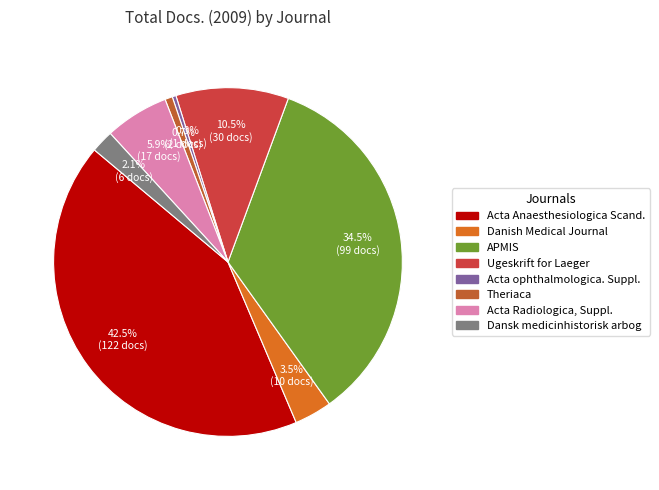

Is there any slice that represents more than half of the pie?

No